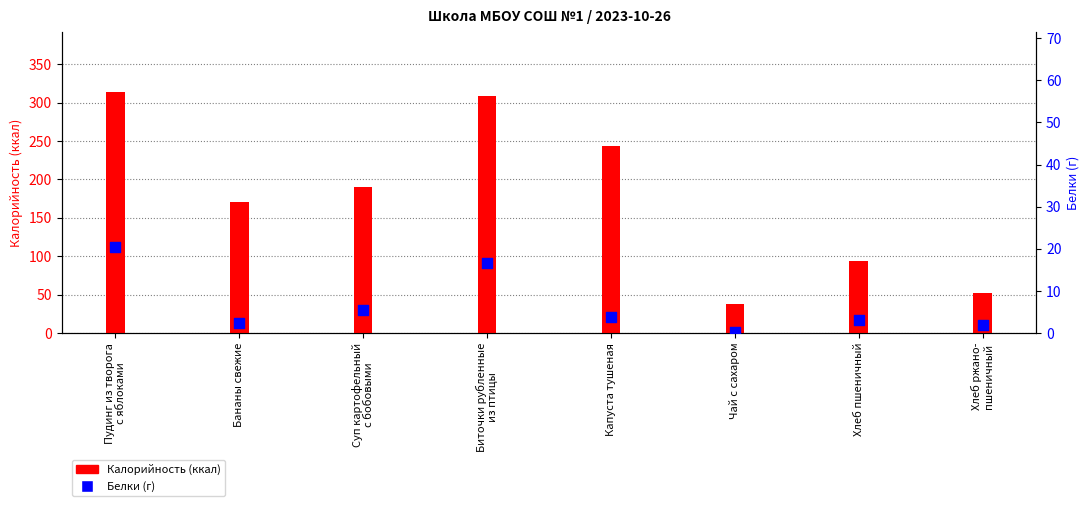

What are all the series names shown in the legend?

Калорийность (ккал), Белки (г)